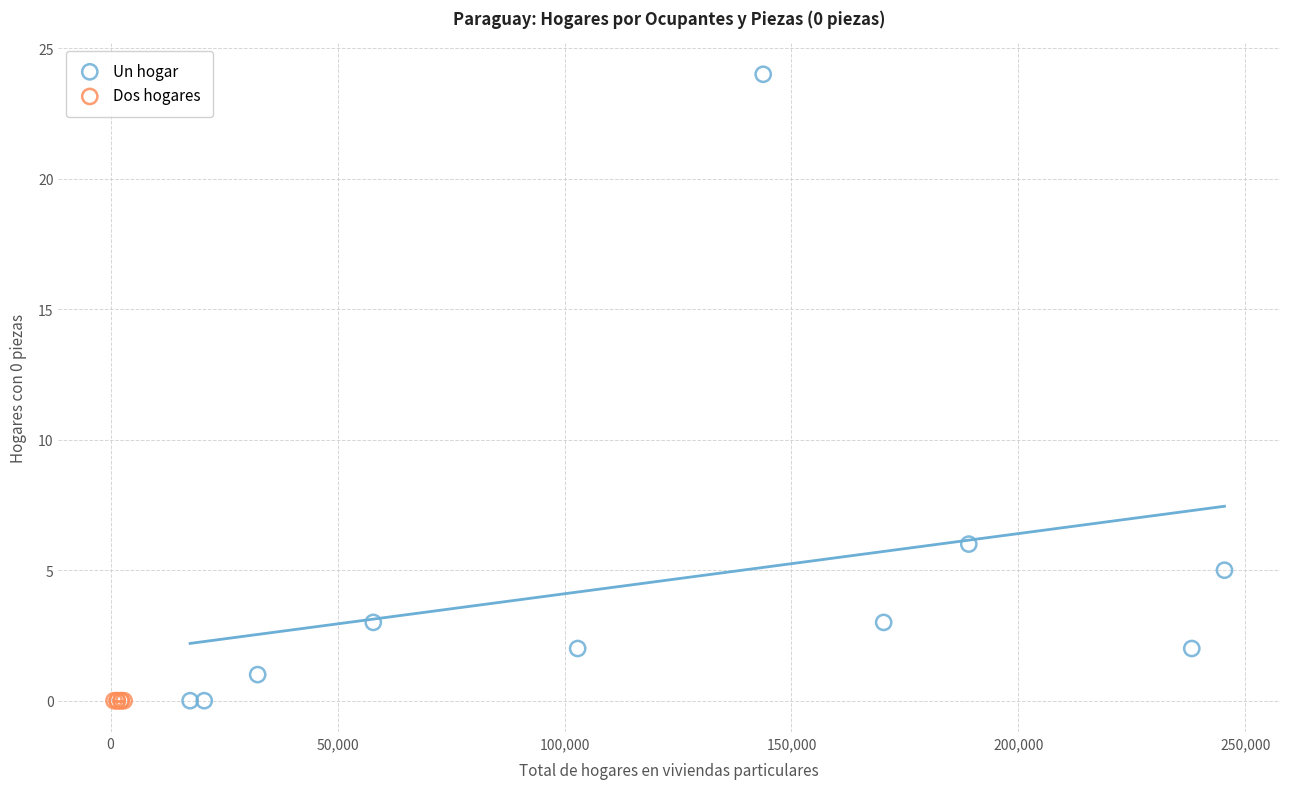

Which series contains the highest Y value?

Un hogar